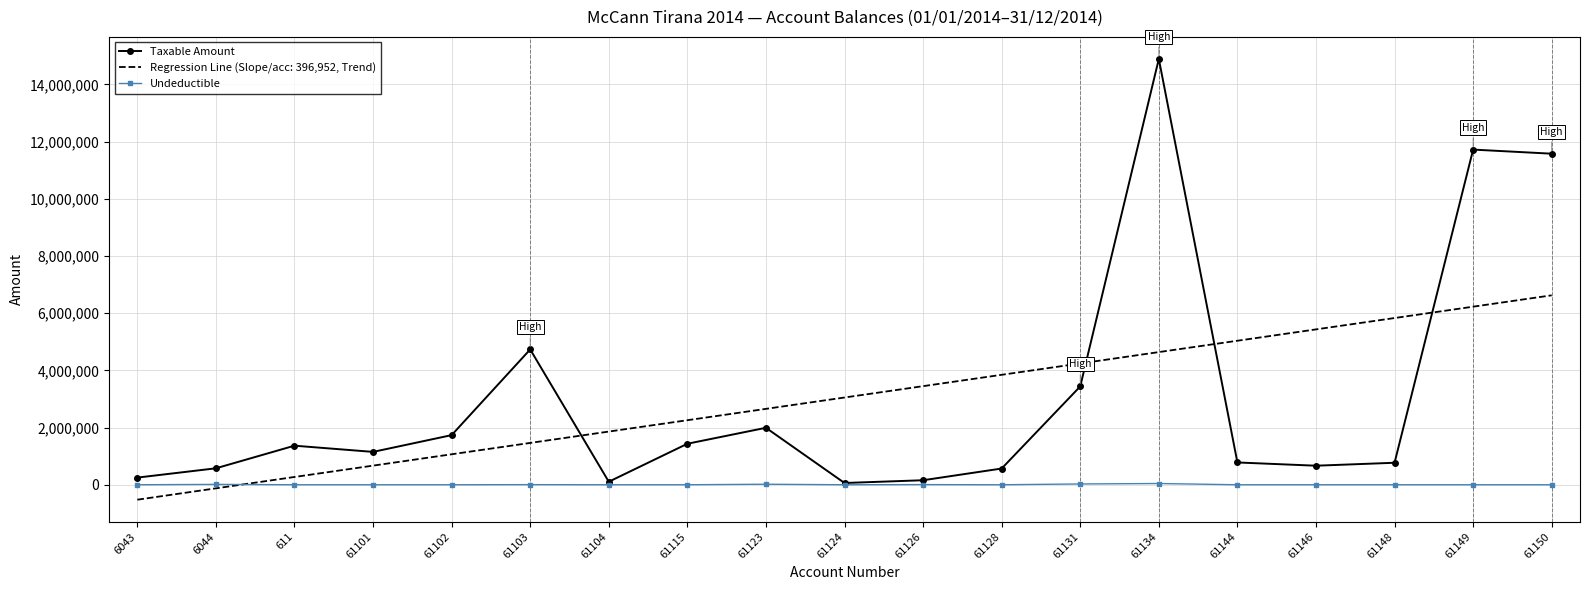

After their last crossing, which series has the higher values: Taxable Amount or Regression Line (Slope/acc: 396,952, Trend)?

Taxable Amount